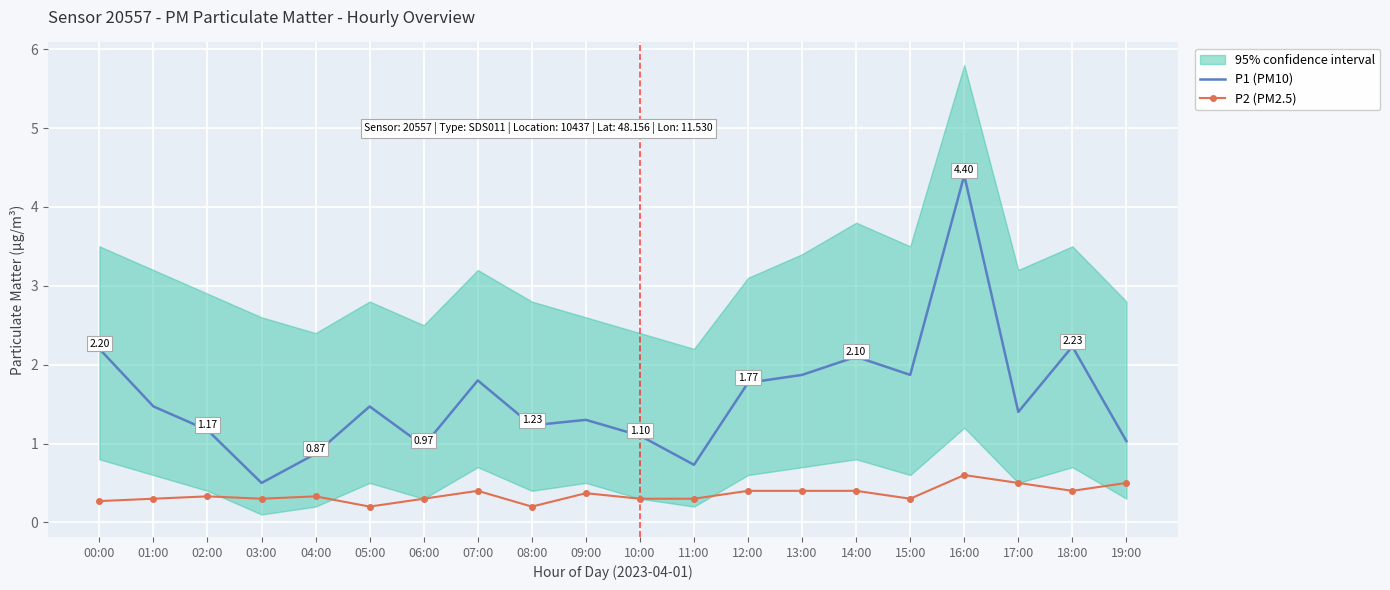

What is the label of the 17th point from the right?

03:00